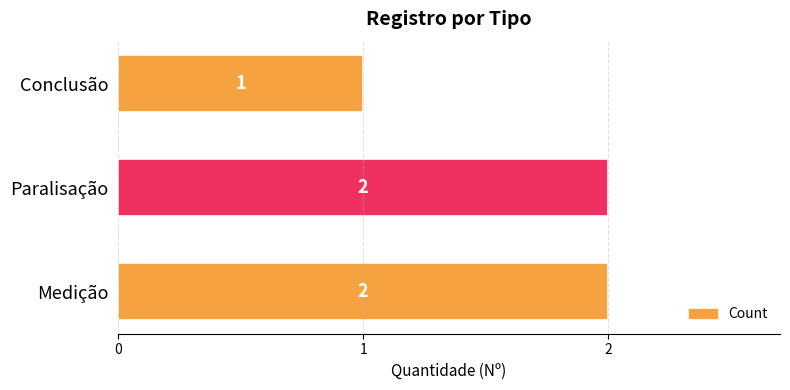

What is the ratio of the value at Paralisação to the value at Conclusão?

2.0